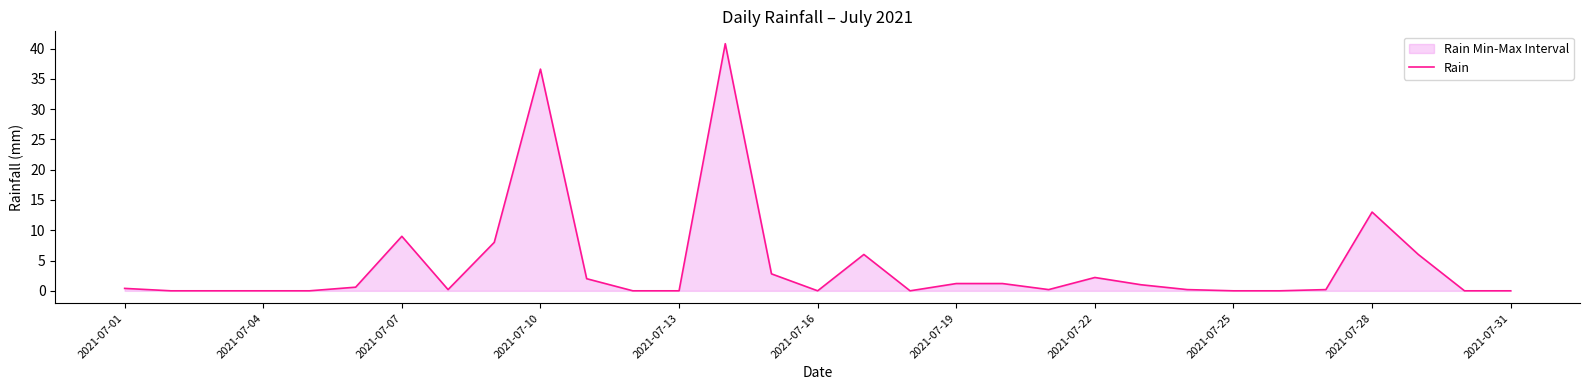

The chart shows a value of 19.5 at 2021-07-28. True or false?

False